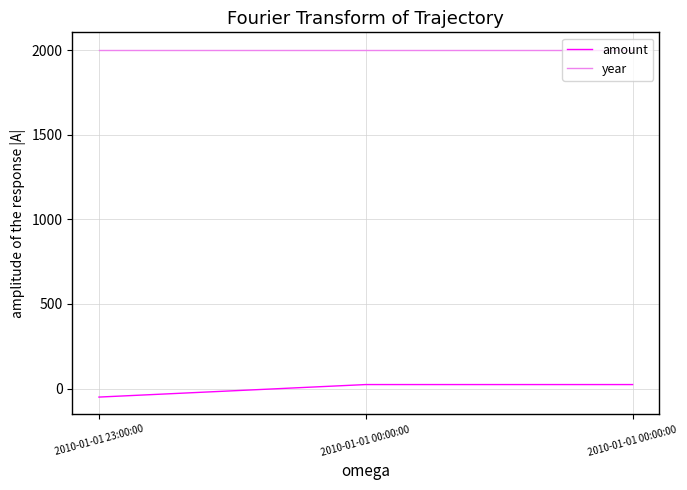

What is the label of the 2nd point from the right?

2010-01-01 00:00:00